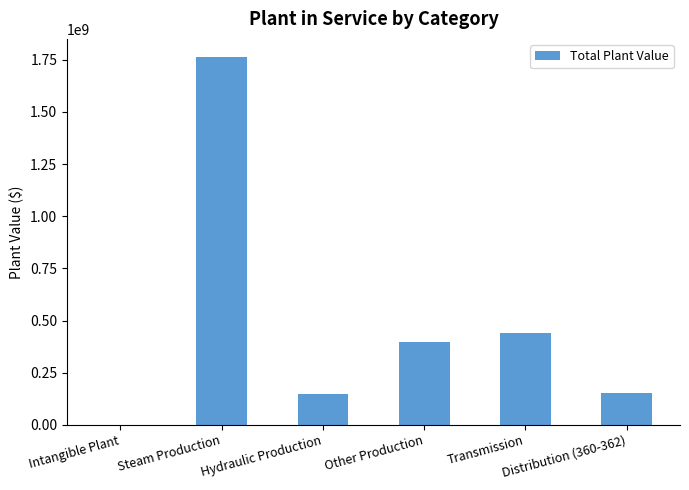

What is the sum of all values?

2900450435.5